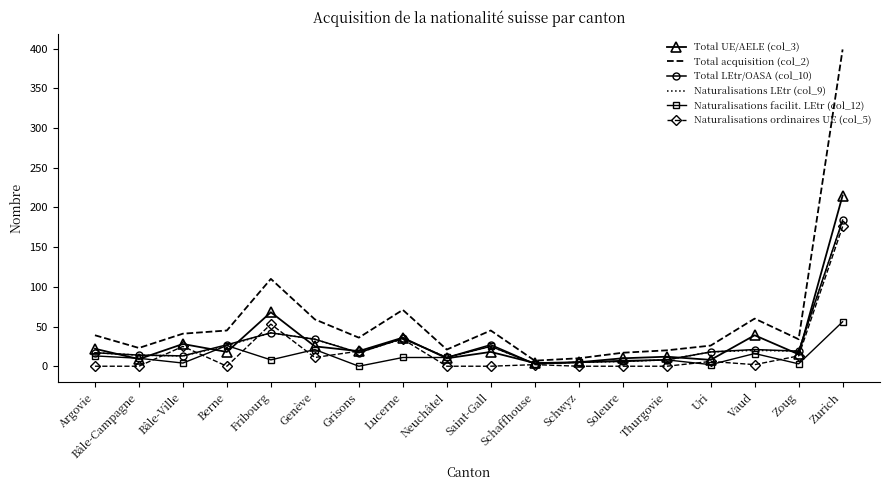

Between Bâle-Campagne and Bâle-Ville, which series saw the biggest shift?

Naturalisations ordinaires UE (col_5)